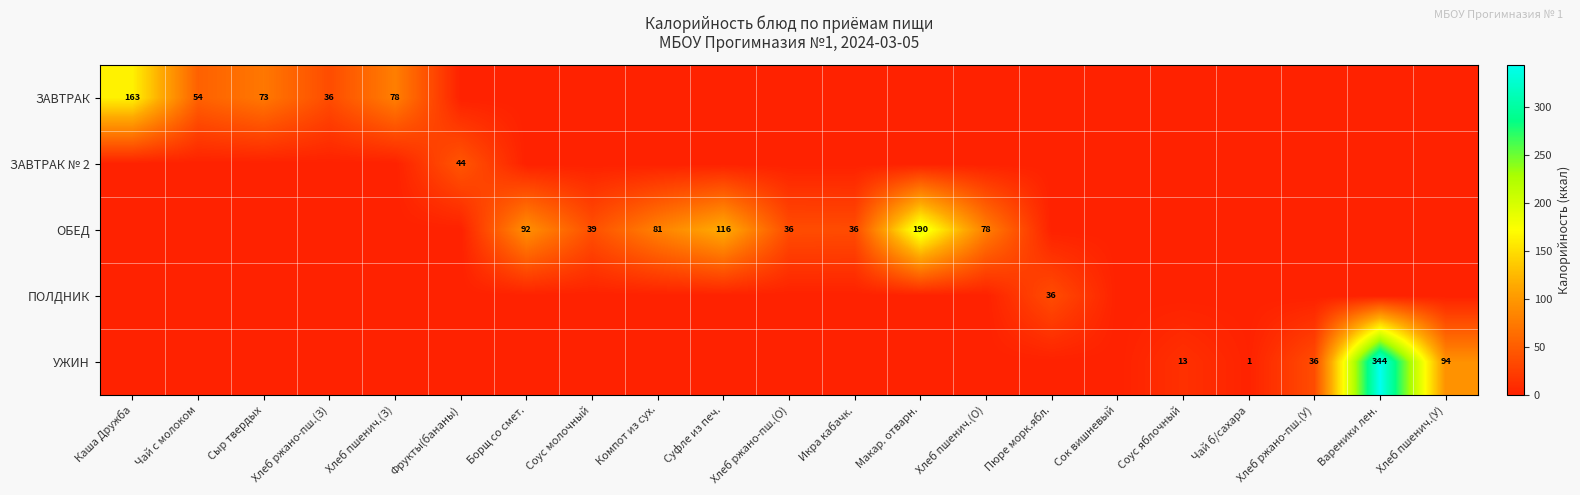

The ОБЕД series shows 116 at Суфле из печ.. True or false?

True